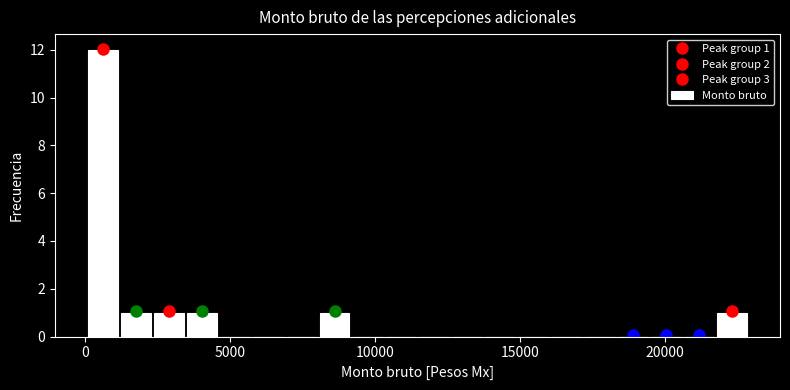

Read against the x-axis, roughly where is the centre of the tallest bar?

500